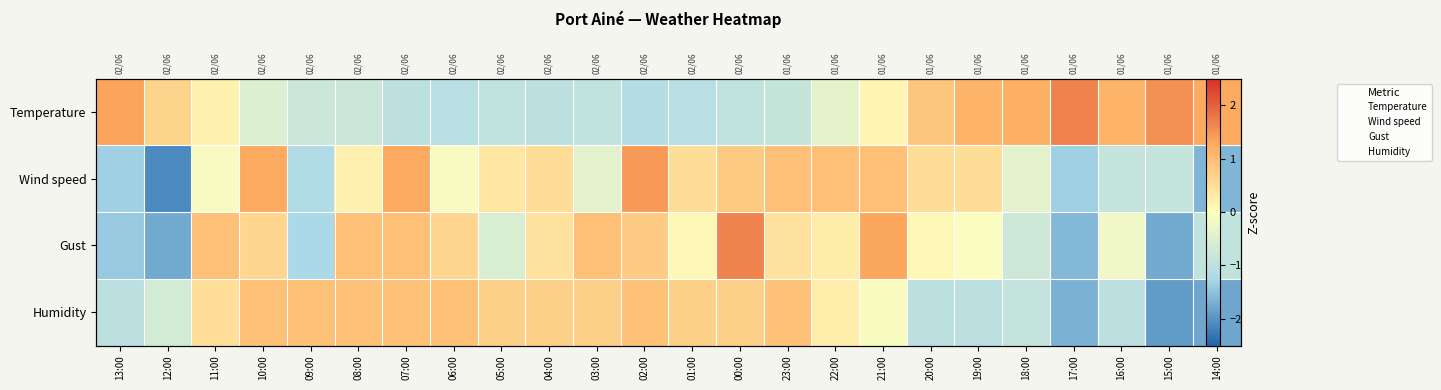

Which label corresponds to the largest value in the chart?

17:00